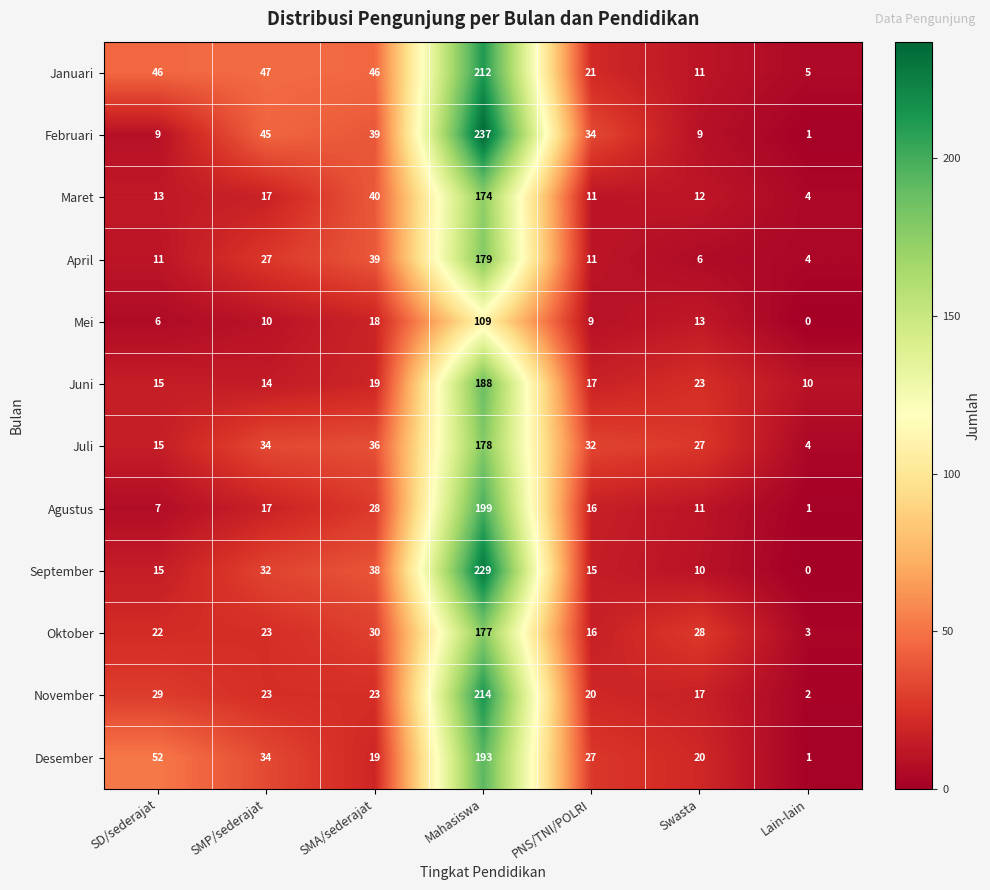

List the labels in order of Agustus value, largest first.

Mahasiswa, SMA/sederajat, SMP/sederajat, PNS/TNI/POLRI, Swasta, SD/sederajat, Lain-lain